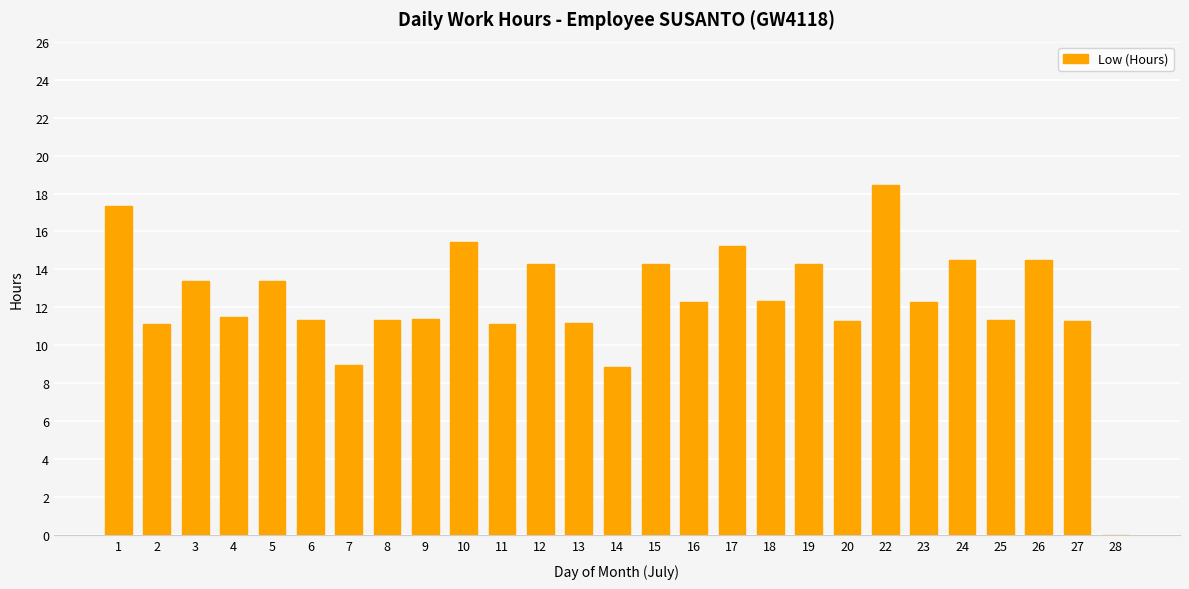

At which label does the data first exceed 12?

1